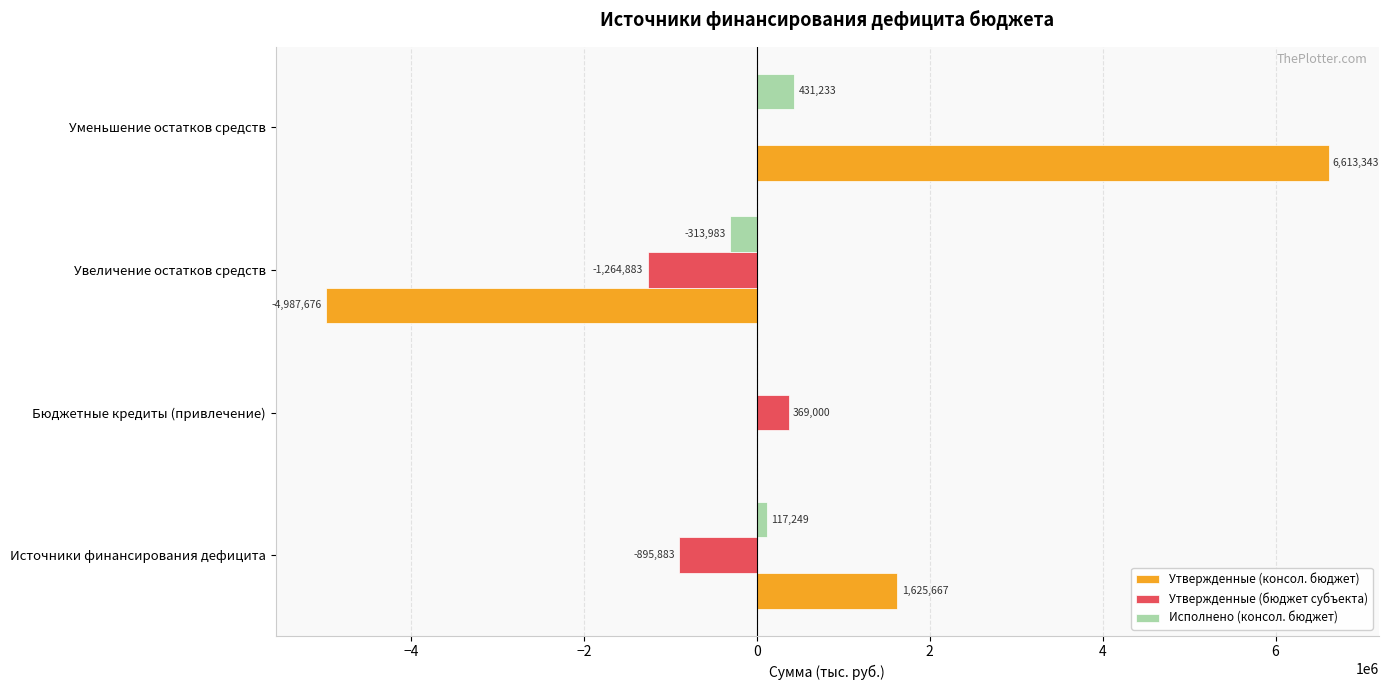

Count the number of data series in this chart.

3